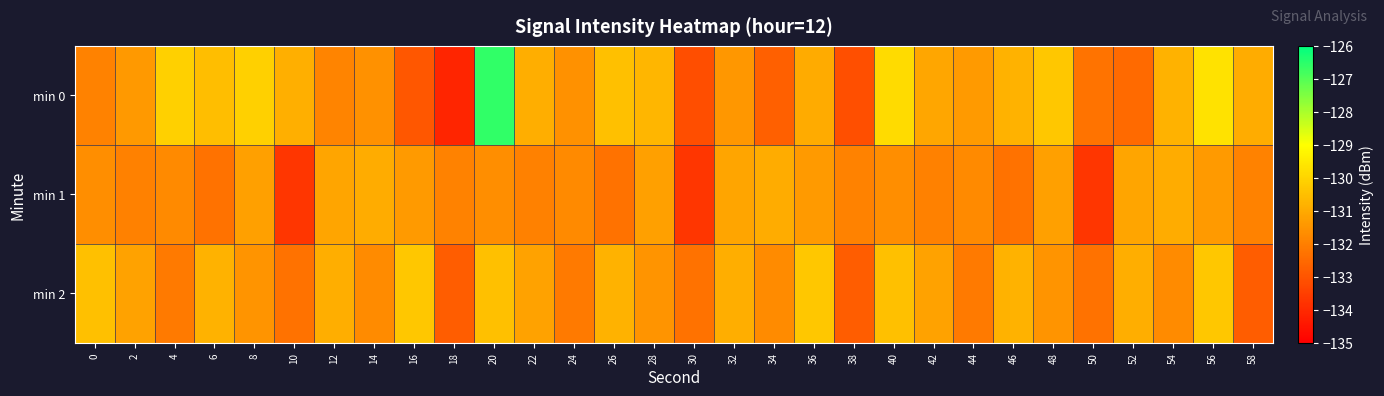

Between 36 and 58, which series saw the biggest shift?

min 2